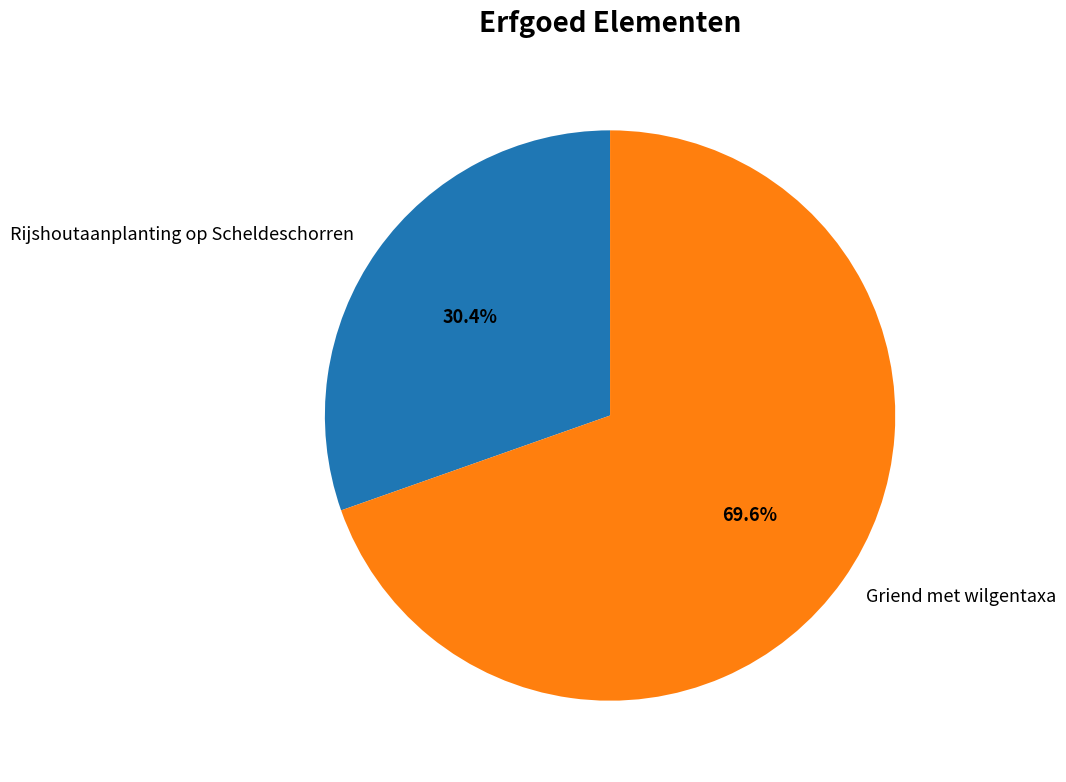

What percentage do Rijshoutaanplanting op Scheldeschorren and Griend met wilgentaxa together represent?

100.0%